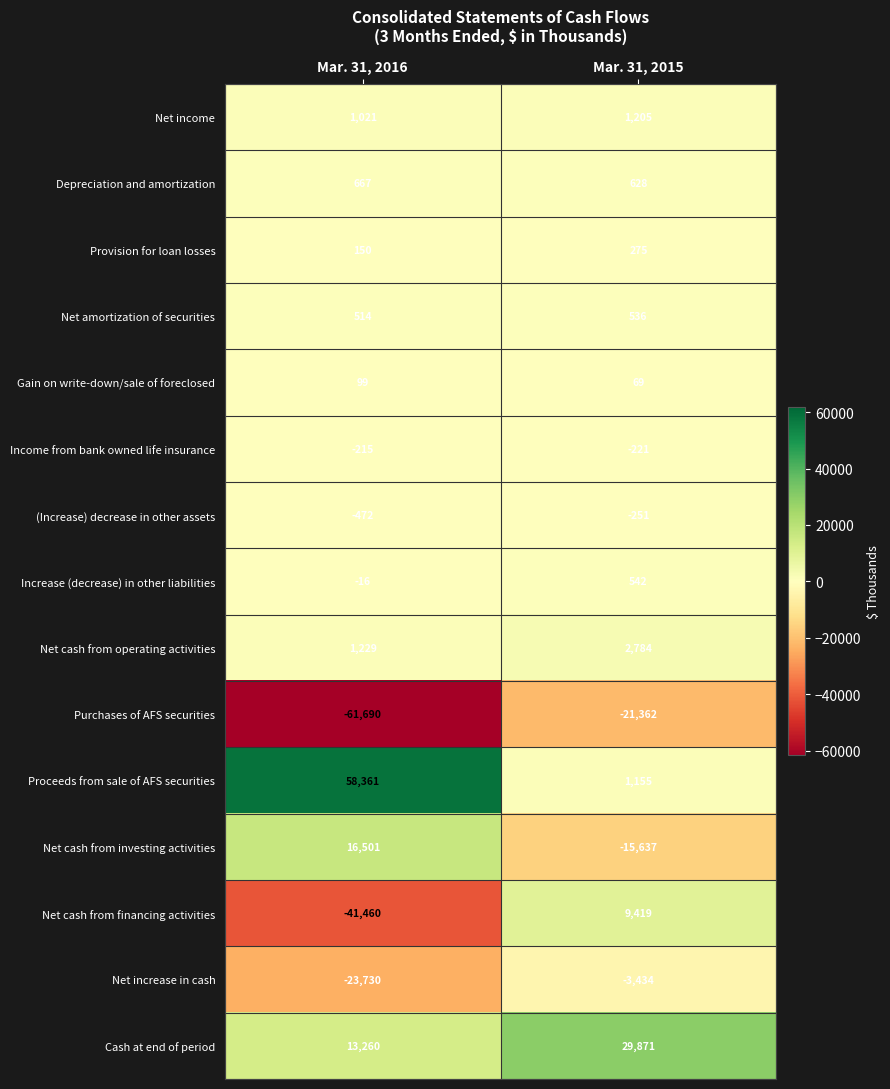

What is the minimum value shown in the chart?

-61690